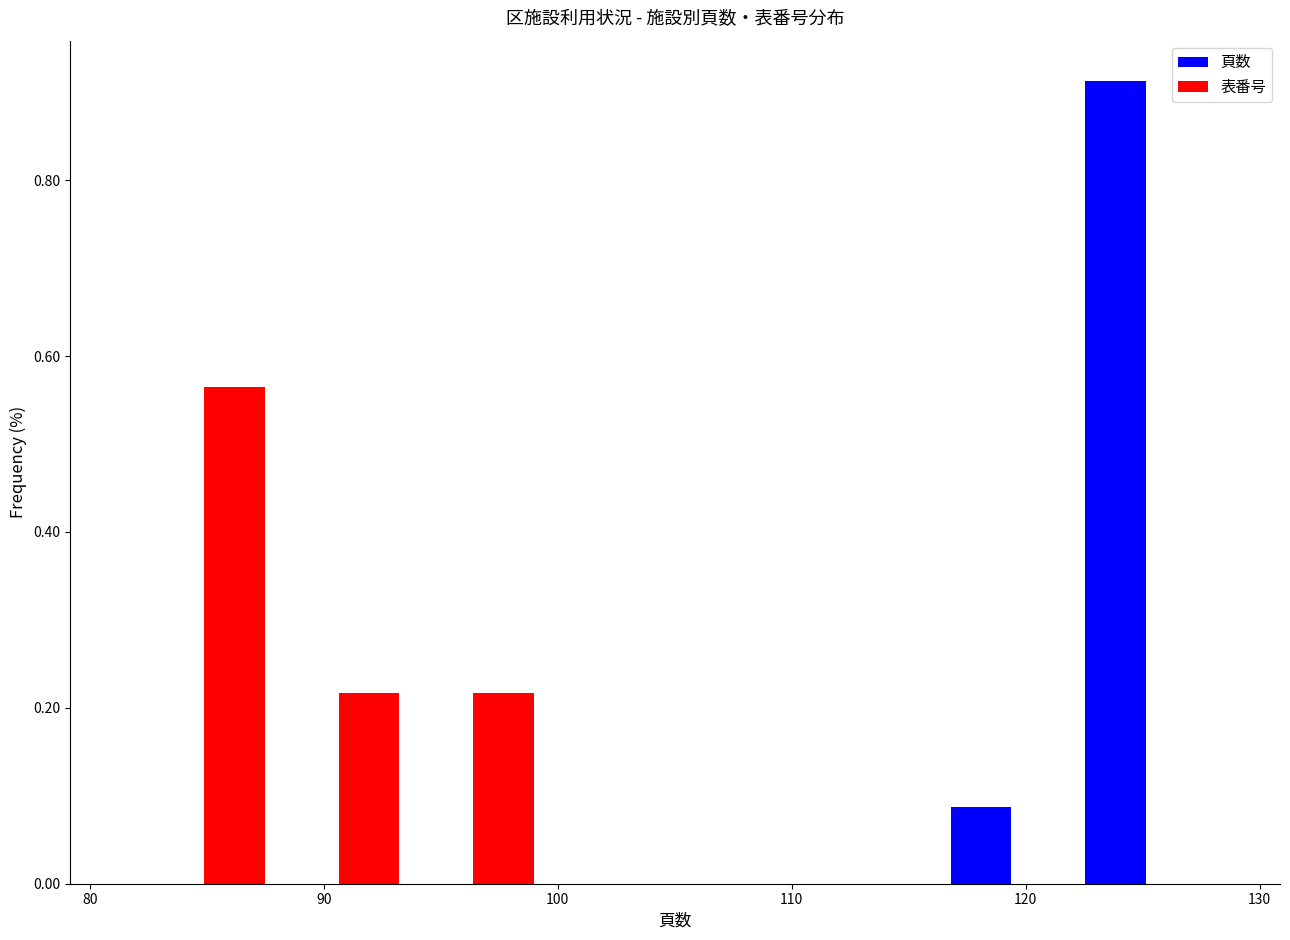

What is the height of the 頁数 bar covering 117 to 122 on the x-axis? Neither the bar edges nor the heights are printed on the chart, so give them approximately, as read against the axes.

0.08